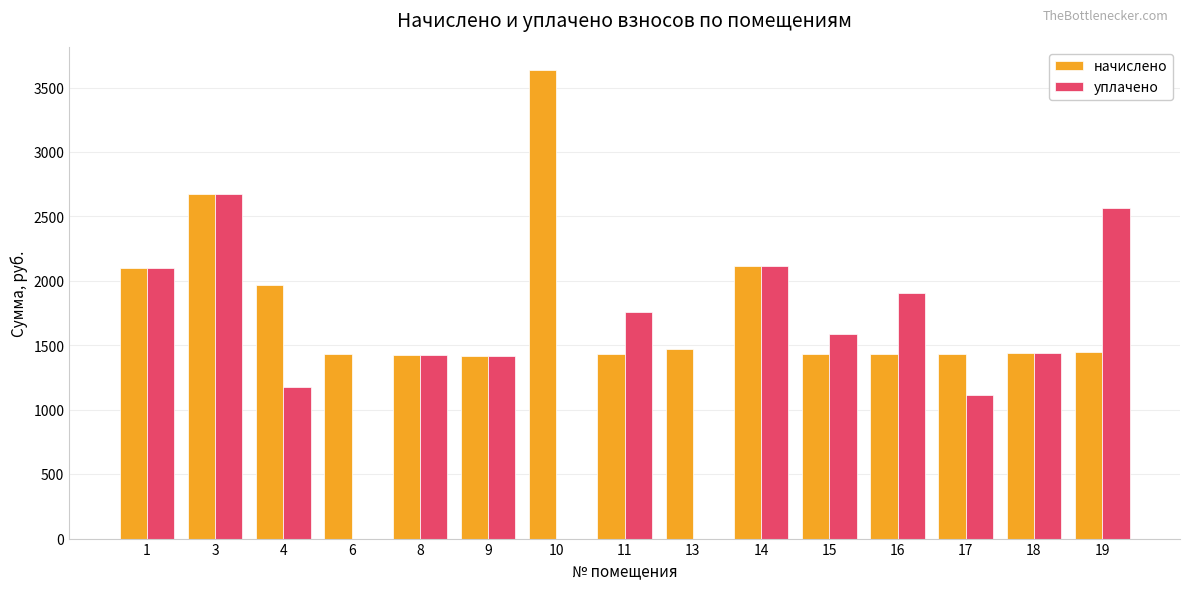

Is the value of начислено at 13 greater than the value of уплачено at 6?

Yes